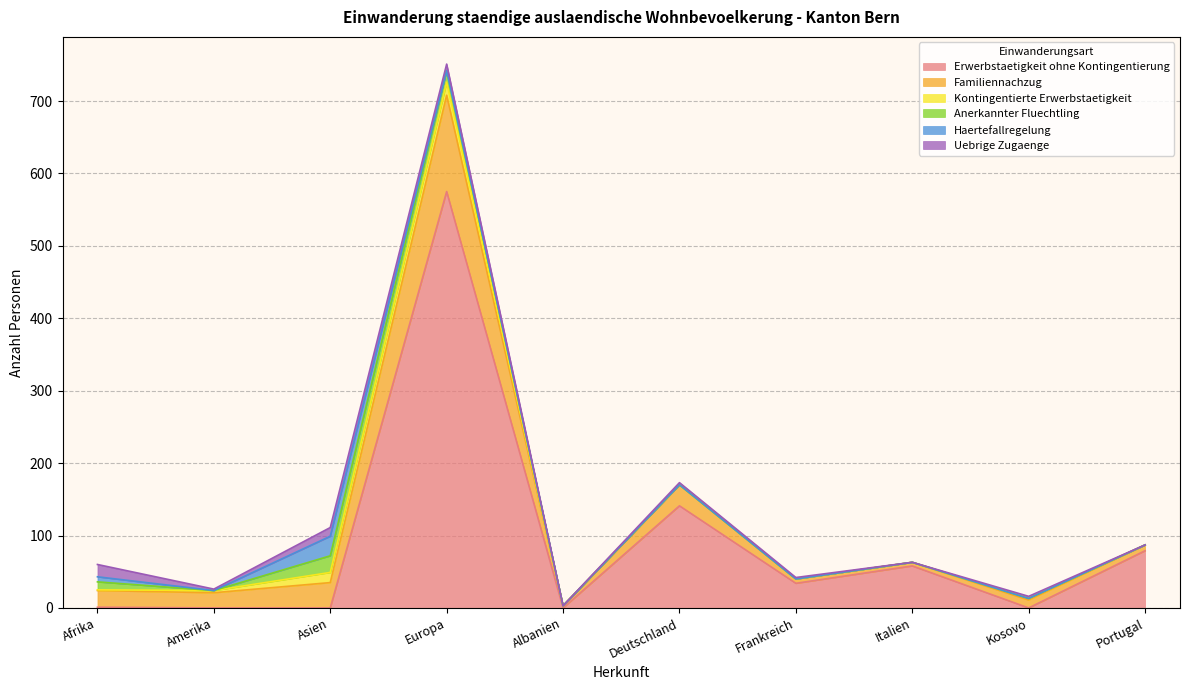

Is the value of Familiennachzug at Frankreich greater than the value of Kontingentierte Erwerbstaetigkeit at Europa?

No